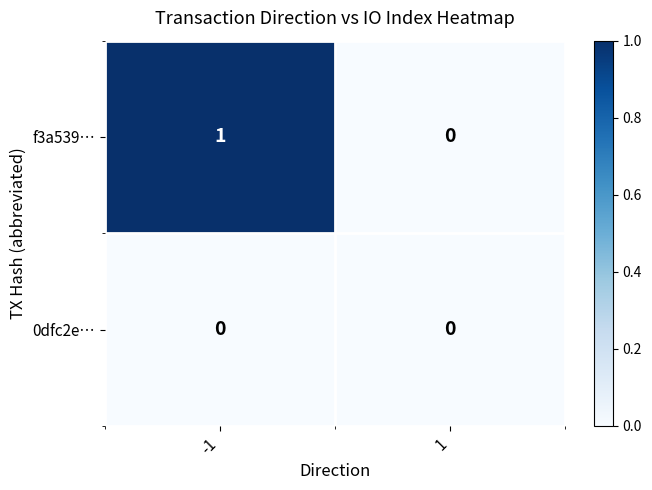

List the series in order of their overall mean, lowest first.

0dfc2e…, f3a539…